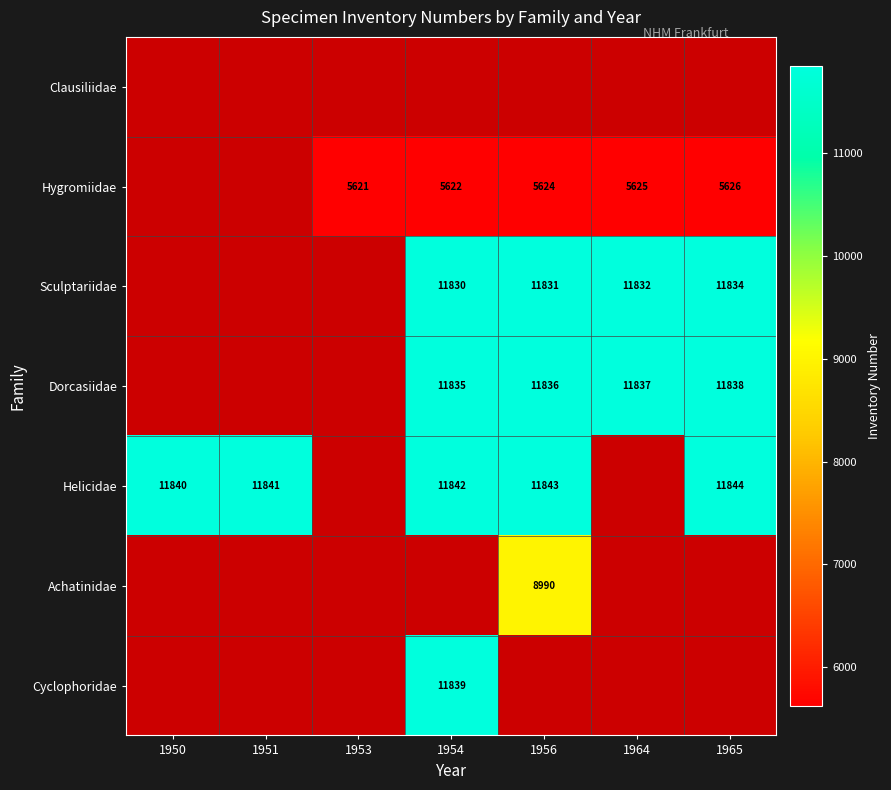

True or false: Helicidae has a value of 3126 at 1951.

False